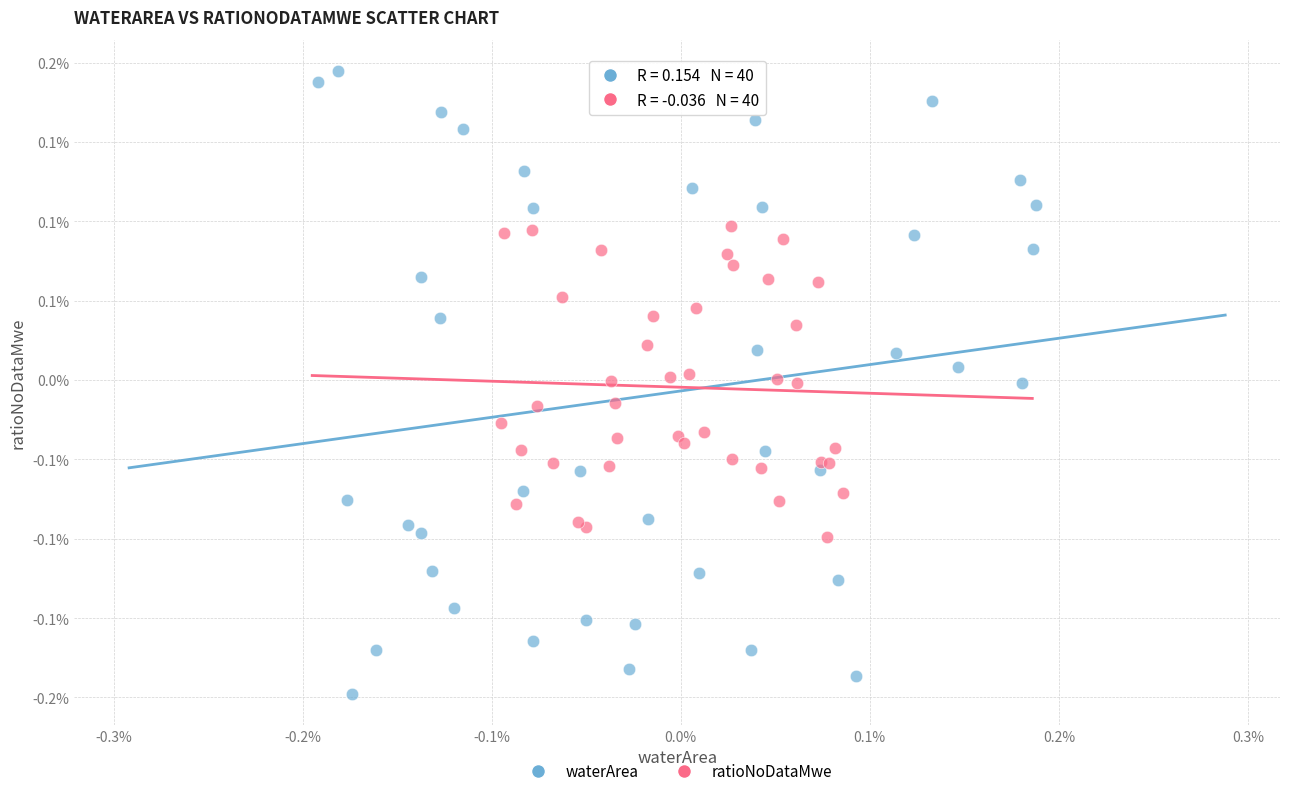

What are all the series names shown in the legend?

waterArea, ratioNoDataMwe